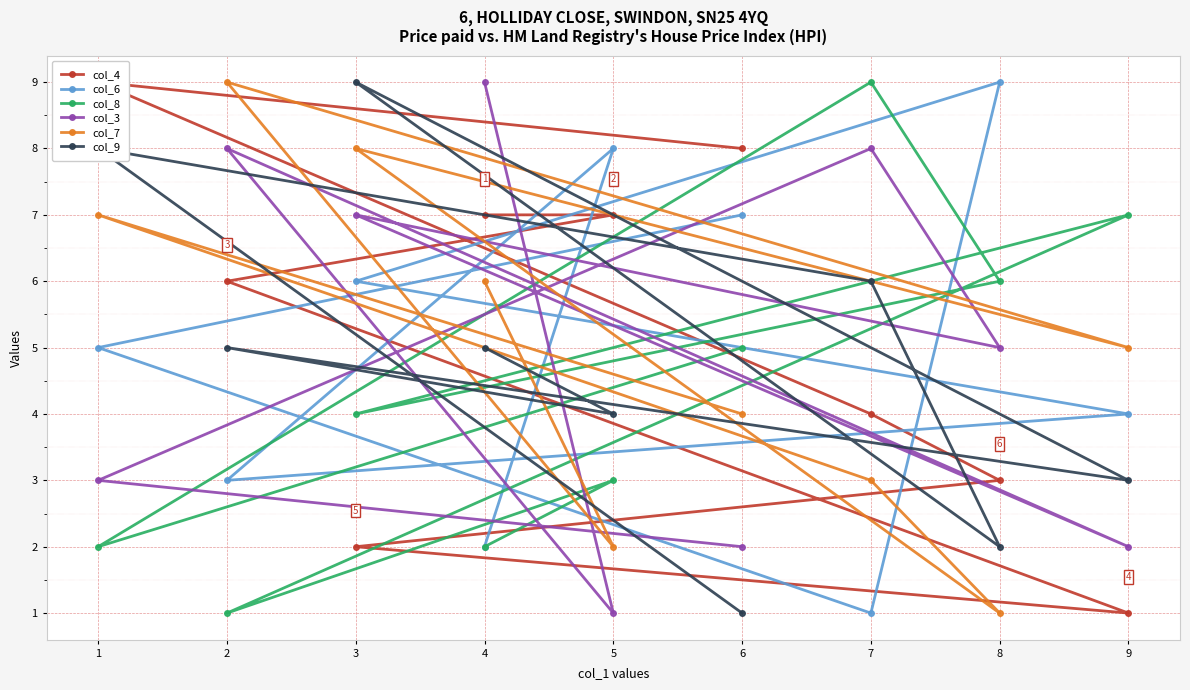

Does the chart display data point markers on the line(s)?

Yes